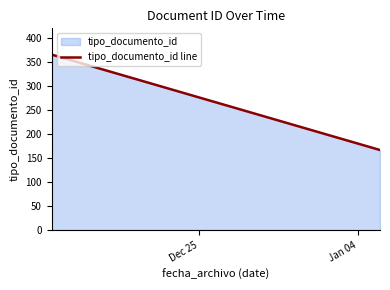

What is the value of the 2nd point from the left?

170